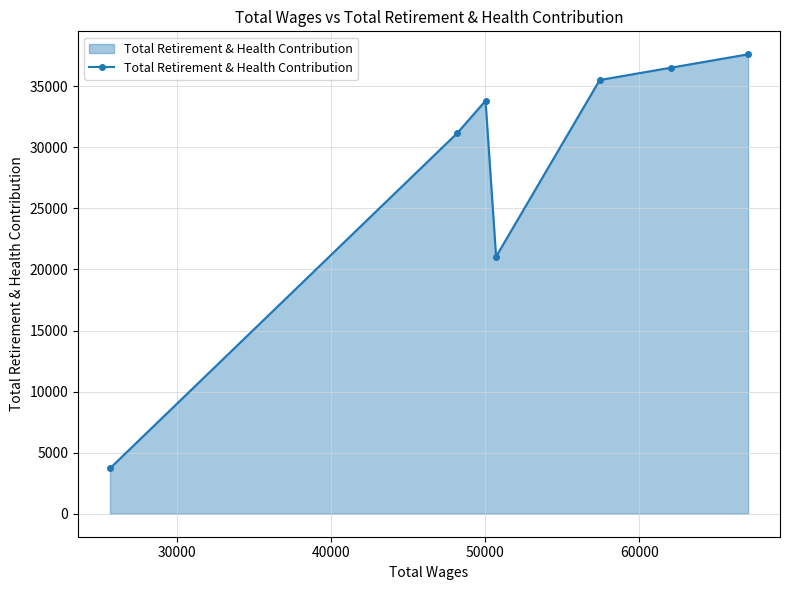

What is the difference between the maximum and minimum values?

33899